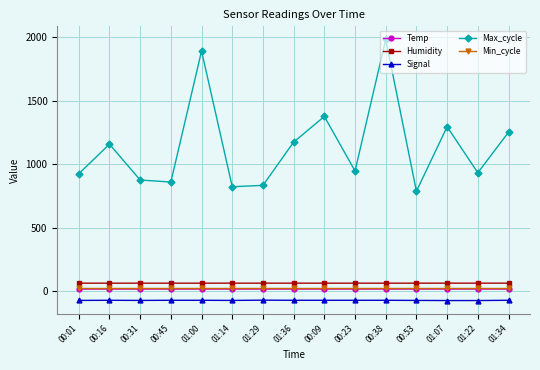

What is the minimum value shown in the chart?

-73.0